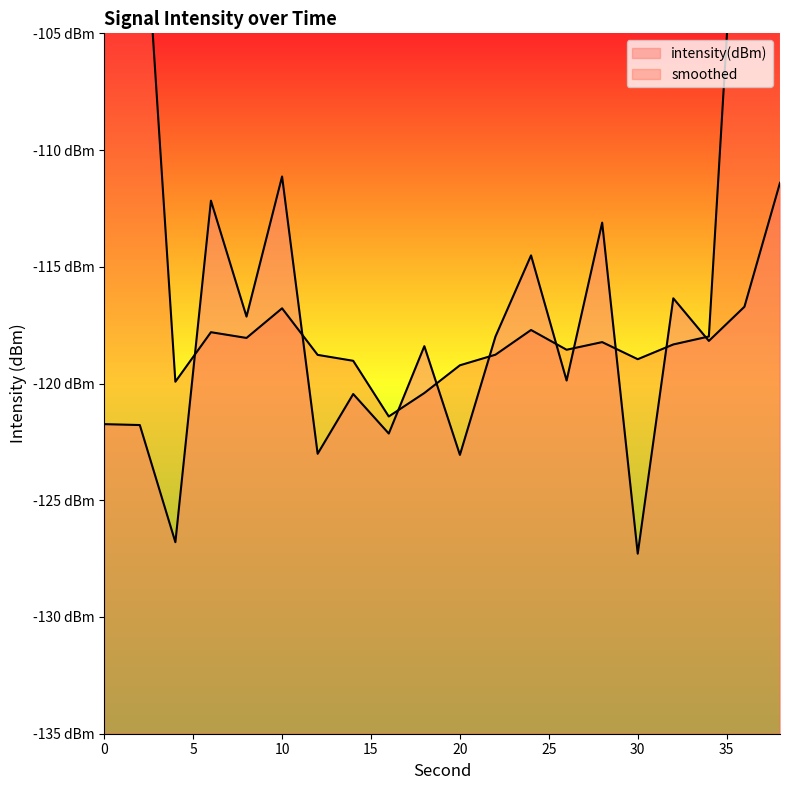

Count the number of values greater than -118.

9